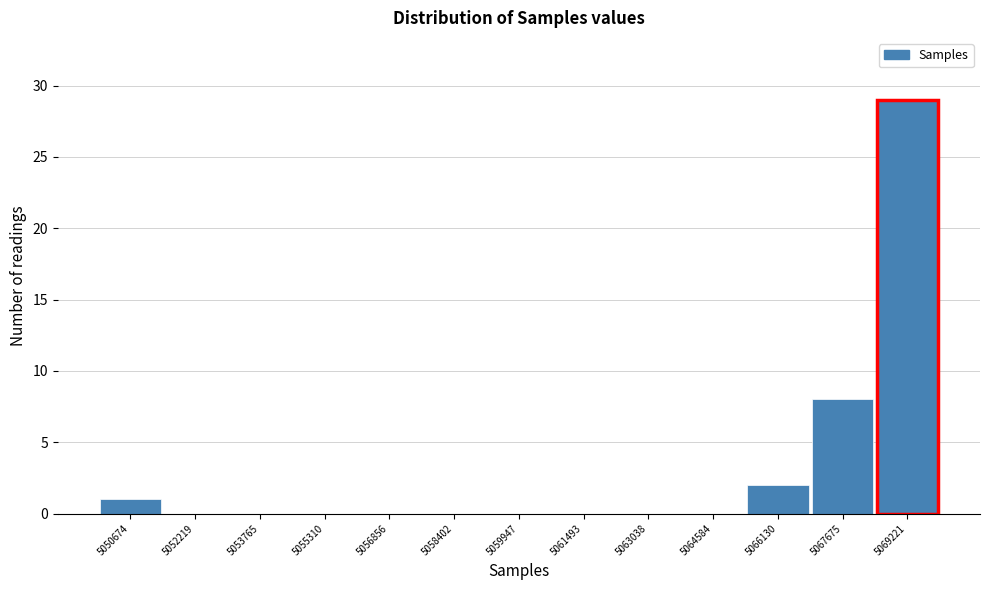

Reading left to right, list all the values displayed in this chart.

5050674=1	5052219=0	5053765=0	5055310=0	5056856=0	5058402=0	5059947=0	5061493=0	5063038=0	5064584=0	5066130=2	5067675=8	5069221=29